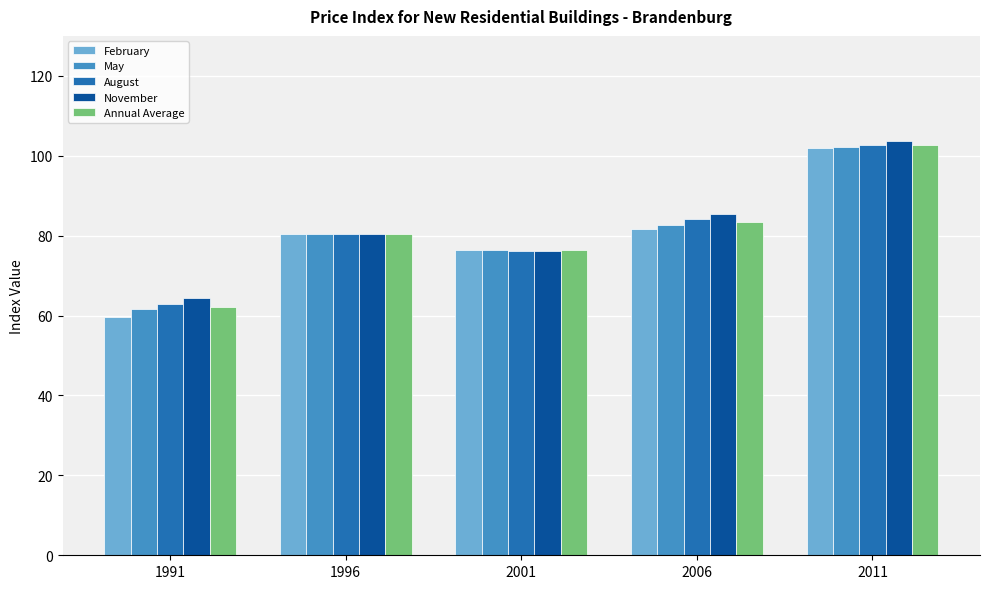

The value of Annual Average at 2011 is 102.7. True or false?

True